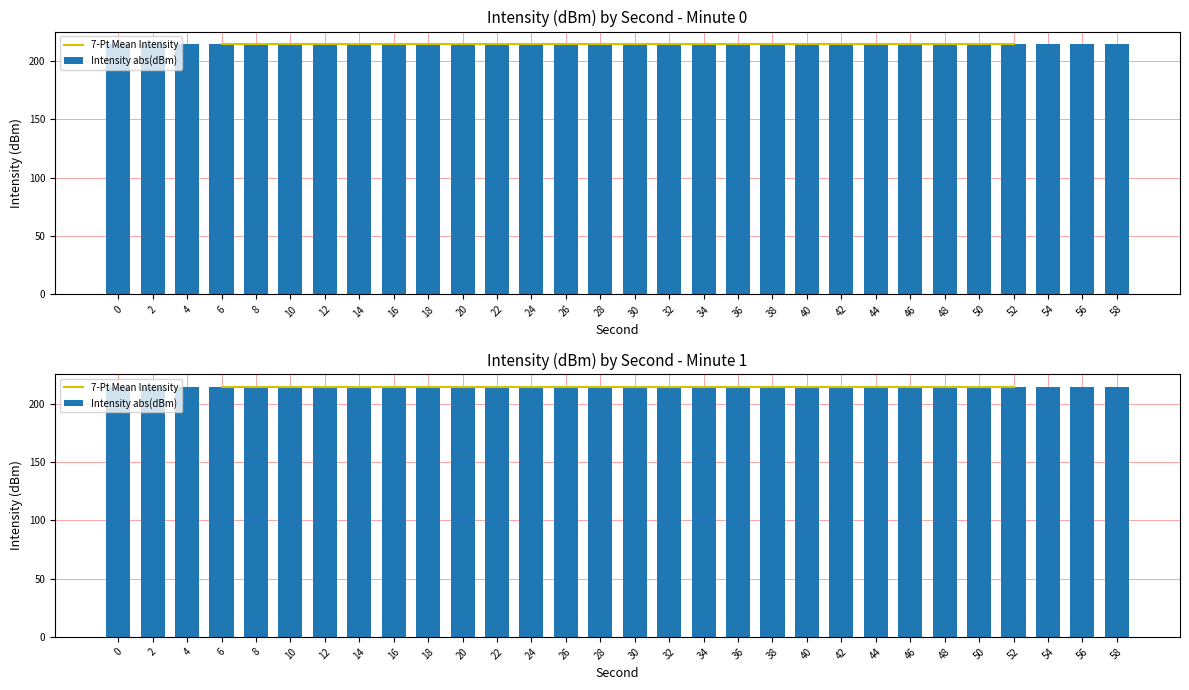

The intensity(dBm) series shows -316.5 at 6. True or false?

False